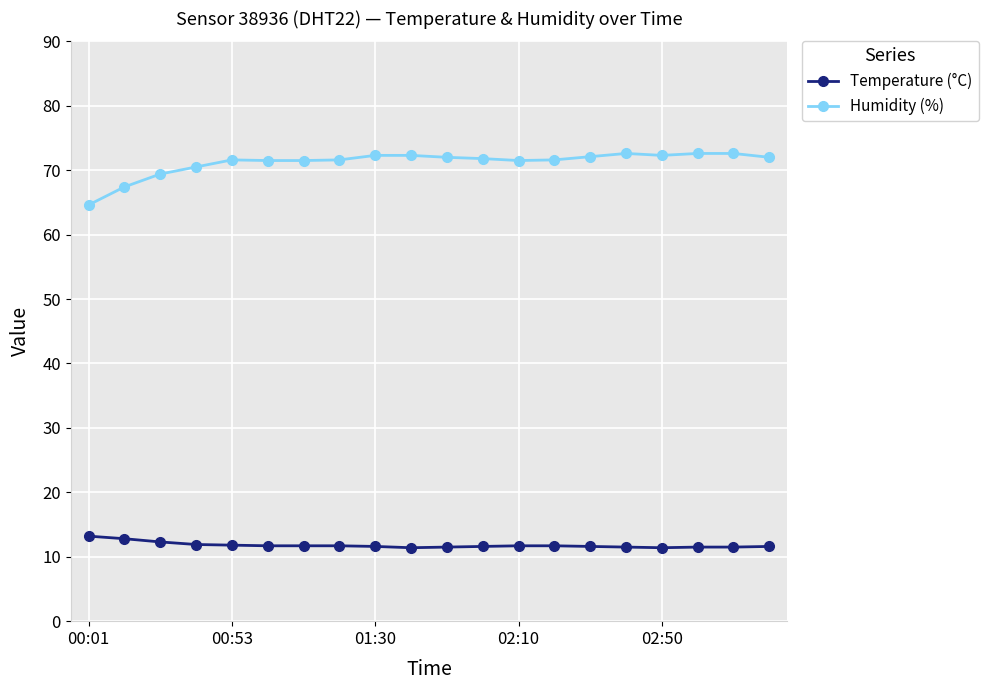

What is the smallest value displayed?

11.4